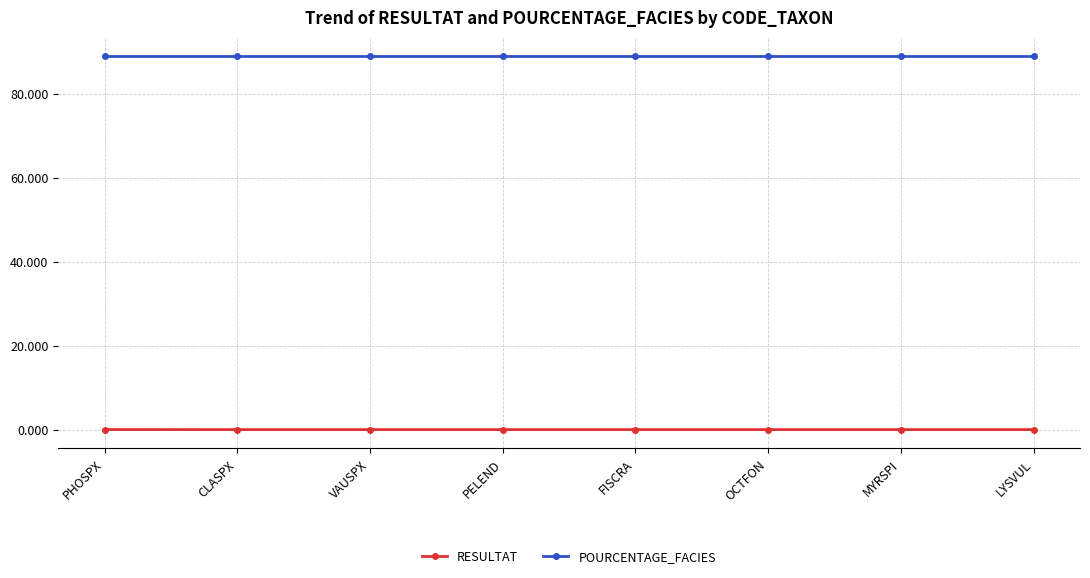

What is the spread (max minus min) of values at FISCRA?

89.0